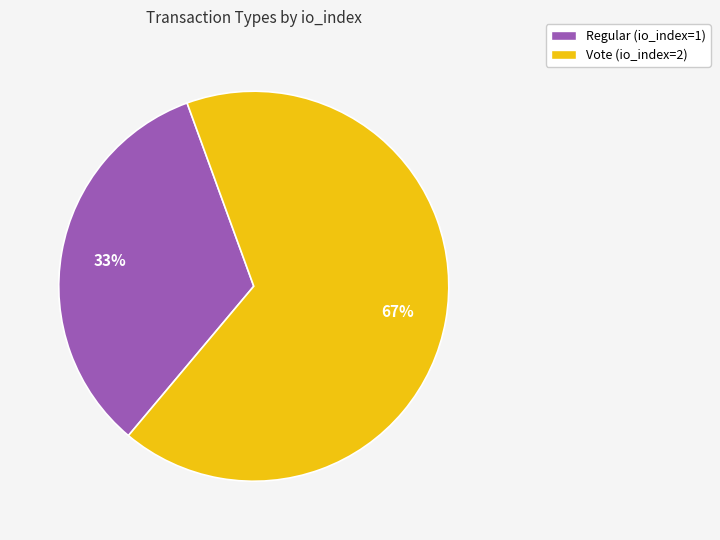

How many slices are in this pie chart?

2